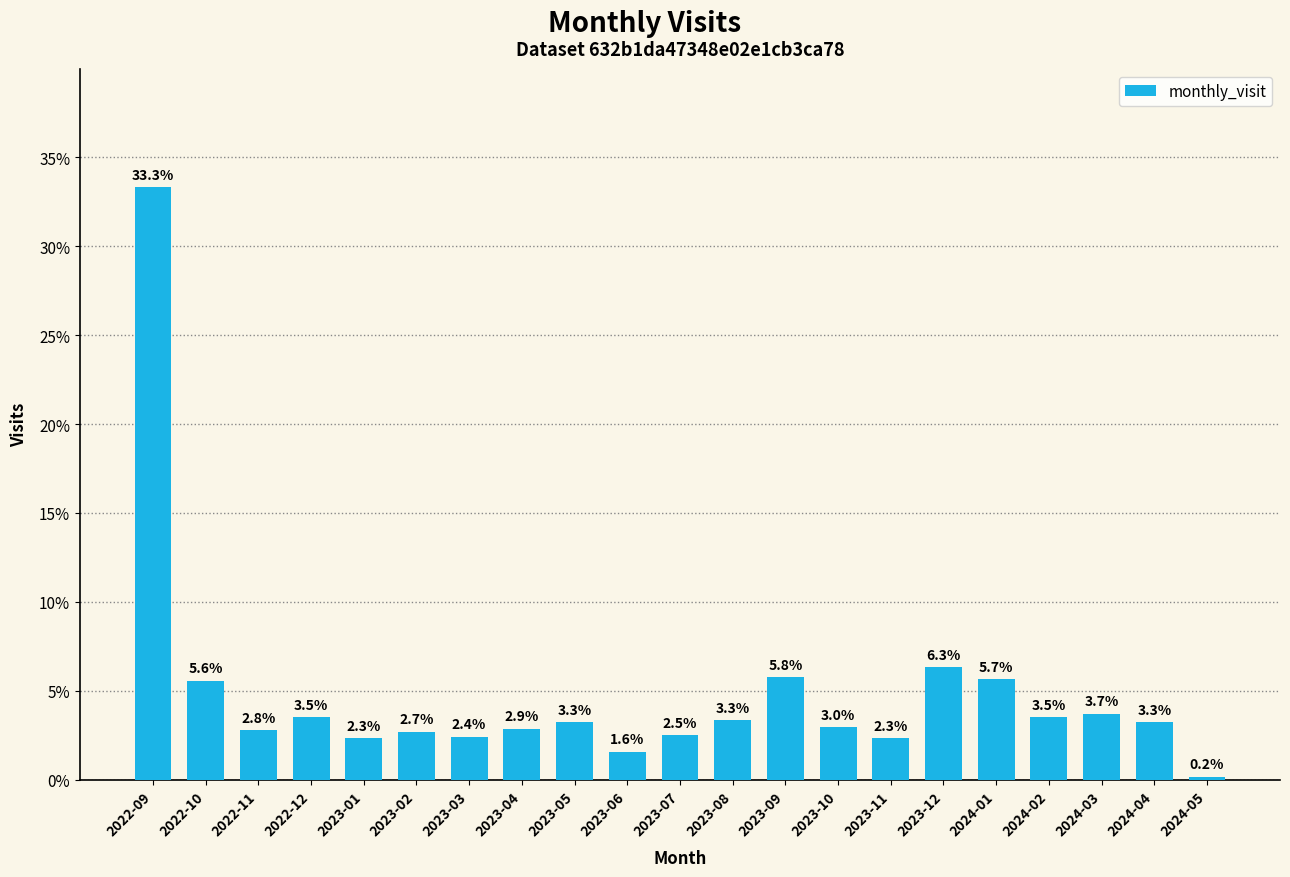

What position from the left is 2023-01?

5